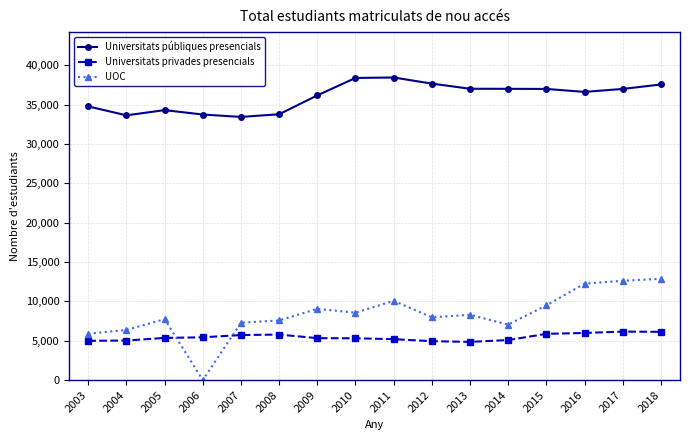

At how many categories does at least one series exceed 10143?

16